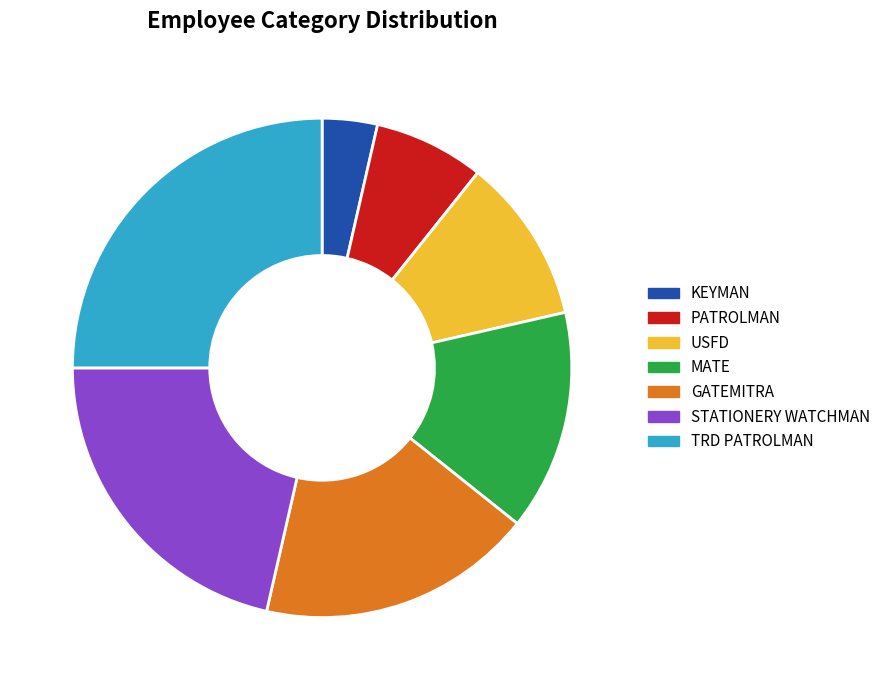

Is KEYMAN the majority of the pie?

No